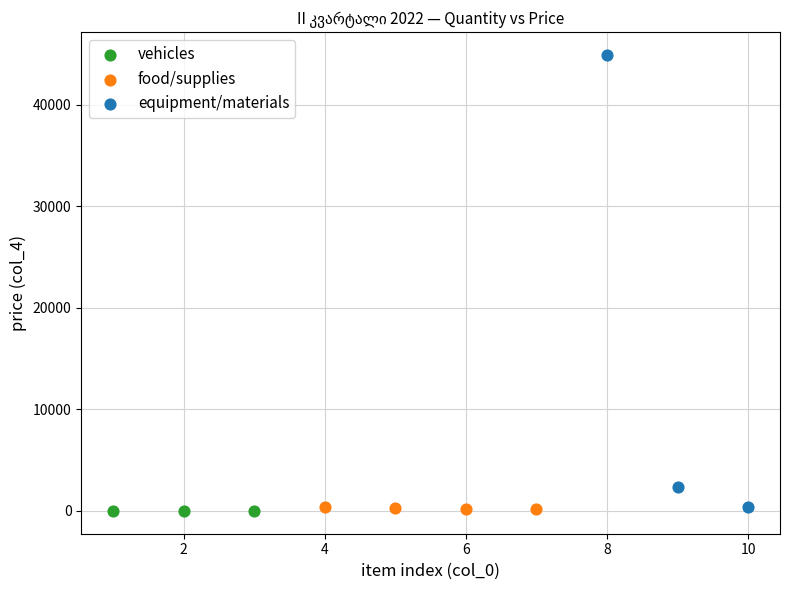

What are all the series names shown in the legend?

vehicles, food/supplies, equipment/materials